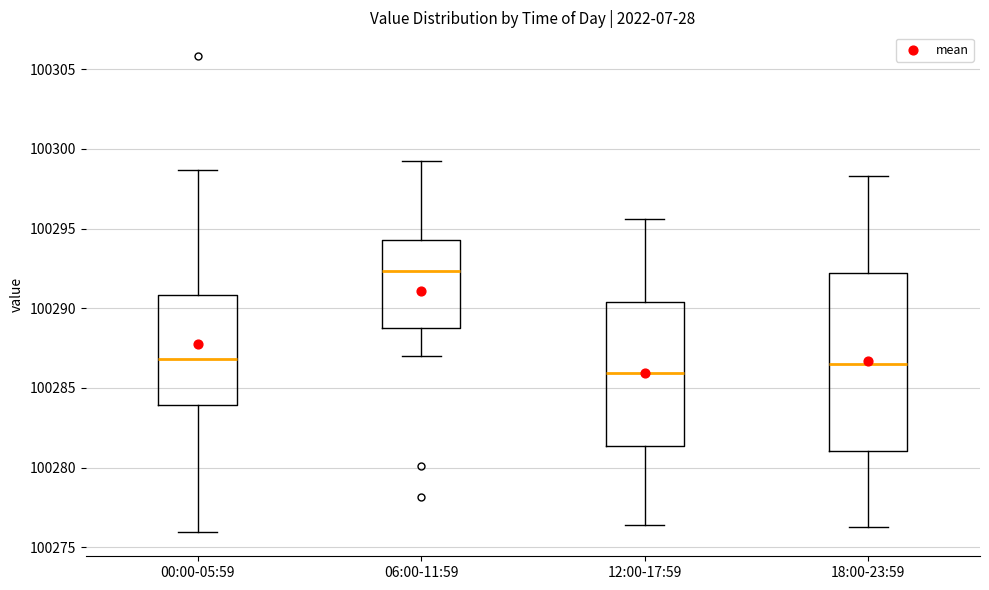

Which box is the tallest, from its lower edge to its upper edge?

18:00-23:59